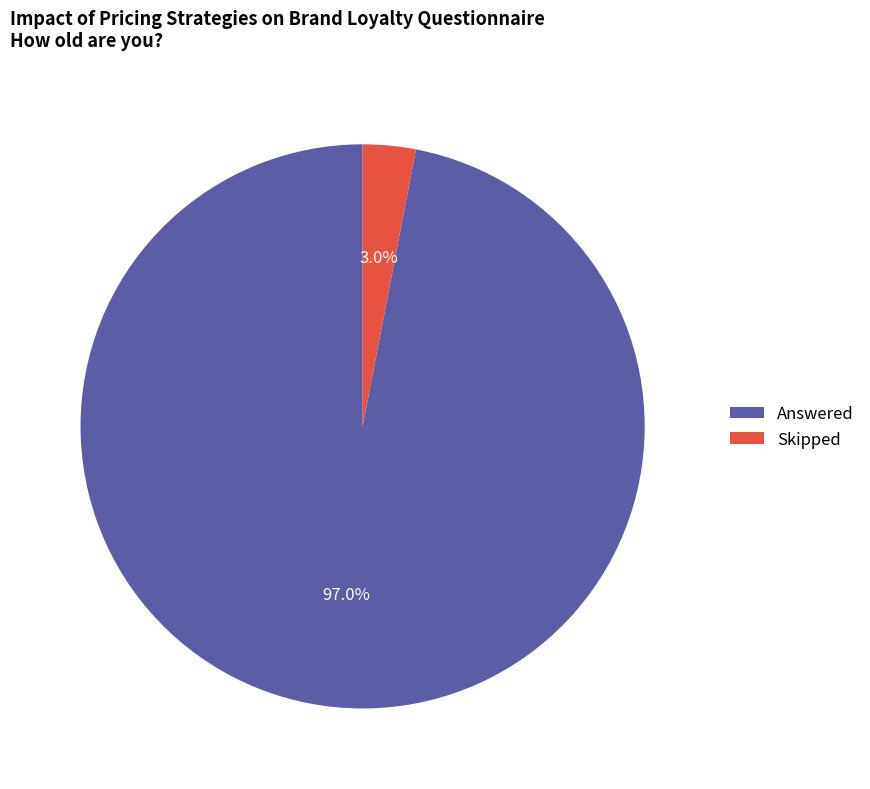

What percentage is NOT represented by Answered?

3.0%